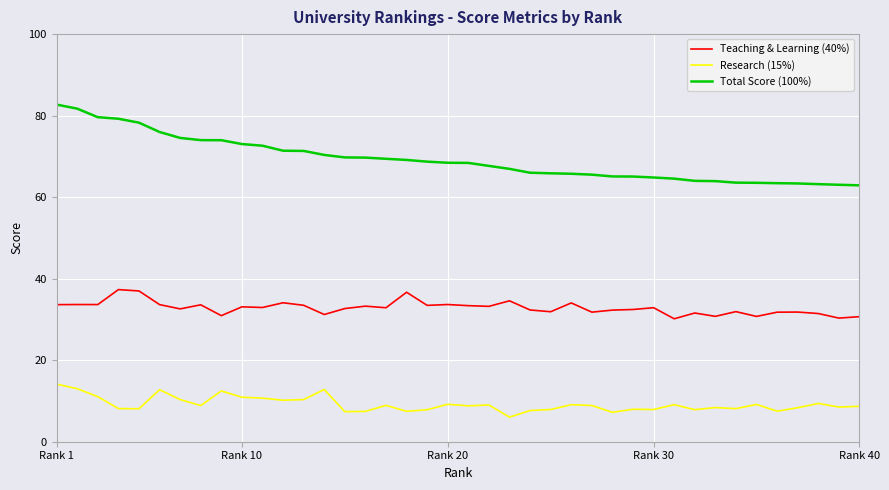

Which series has the largest range (max minus min)?

Total Score (100%)